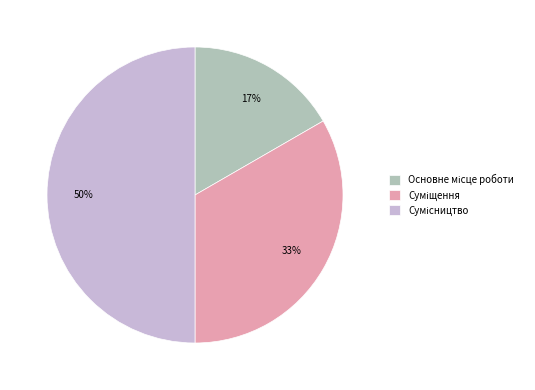

To the nearest percent, what is the difference between the largest and smallest slice percentages?

33%